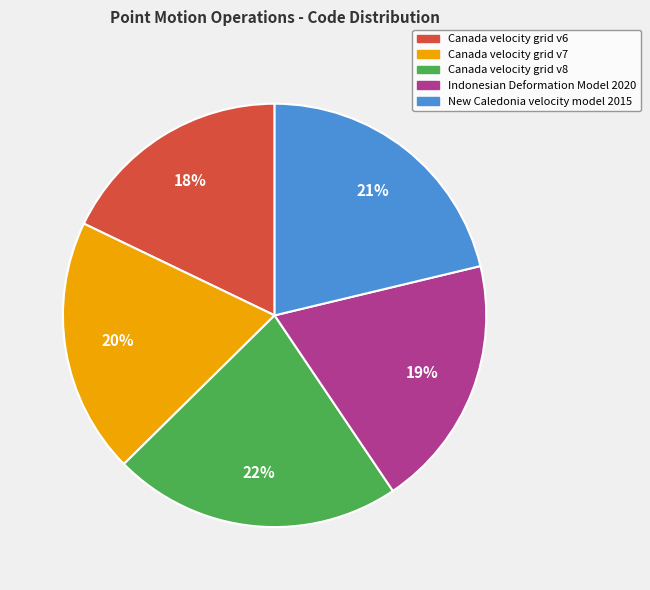

Does New Caledonia velocity model 2015 account for over 50% of the chart?

No